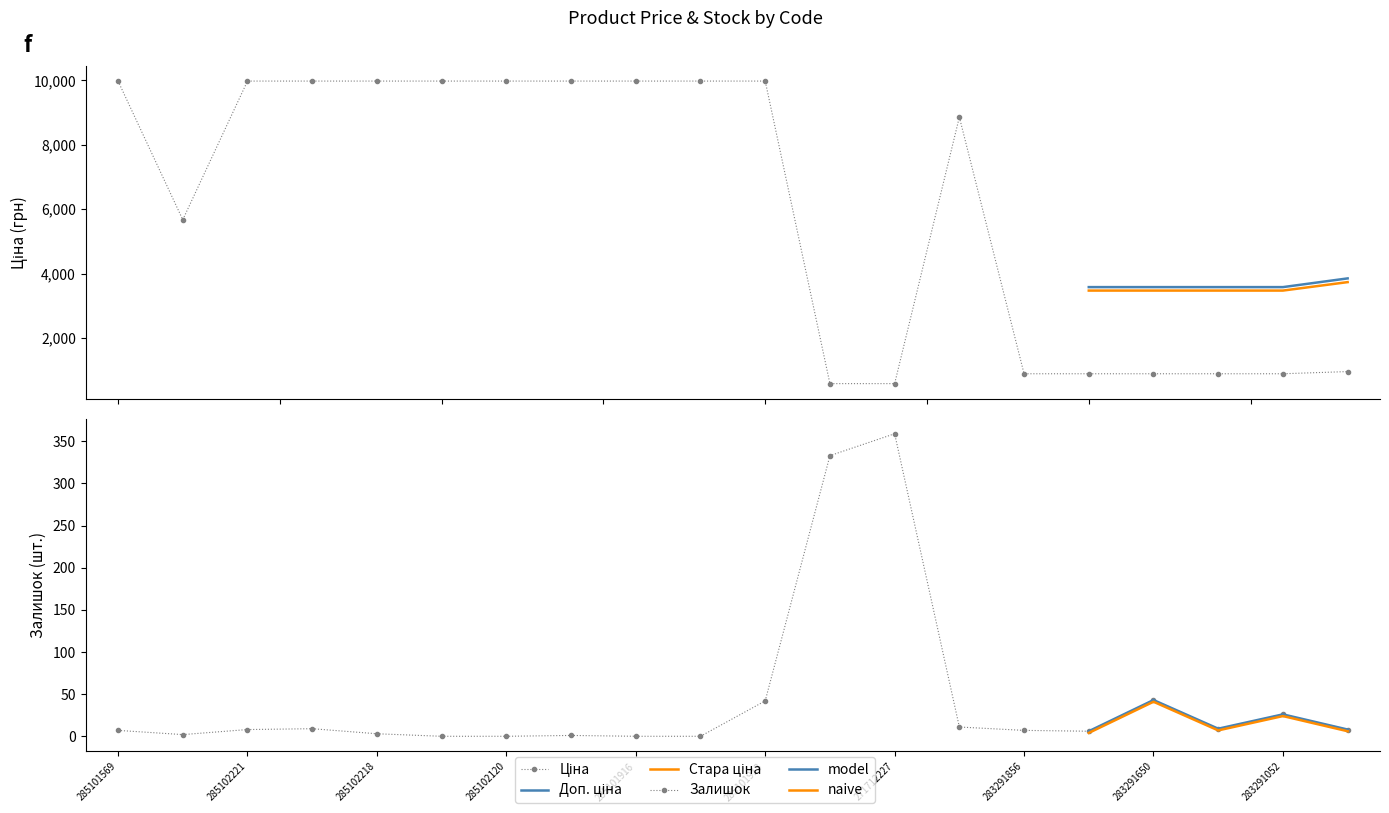

Reading left to right, what are all the values shown in this chart?

Ціна: 285101569=9975.0	10832185=5673.8	285102221=9975.0	285102219=9975.0	285102218=9975.0	285102216=9975.0	285102120=9975.0	285102044=9975.0	285101916=9975.0	285101915=9975.0	285101913=9975.0	271712228=589.9	271712227=589.9	248922198=8856.7	283291856=895.9	283291651=895.9	283291650=895.9	283291055=895.9	283291052=895.9	283261651=963.5
Залишок: 285101569=7.0	10832185=2.0	285102221=8.0	285102219=9.0	285102218=3.0	285102216=0.0	285102120=0.0	285102044=1.0	285101916=0.0	285101915=0.0	285101913=42.0	271712228=333.0	271712227=359.0	248922198=11.0	283291856=7.0	283291651=6.0	283291650=43.0	283291055=9.0	283291052=26.0	283261651=8.0